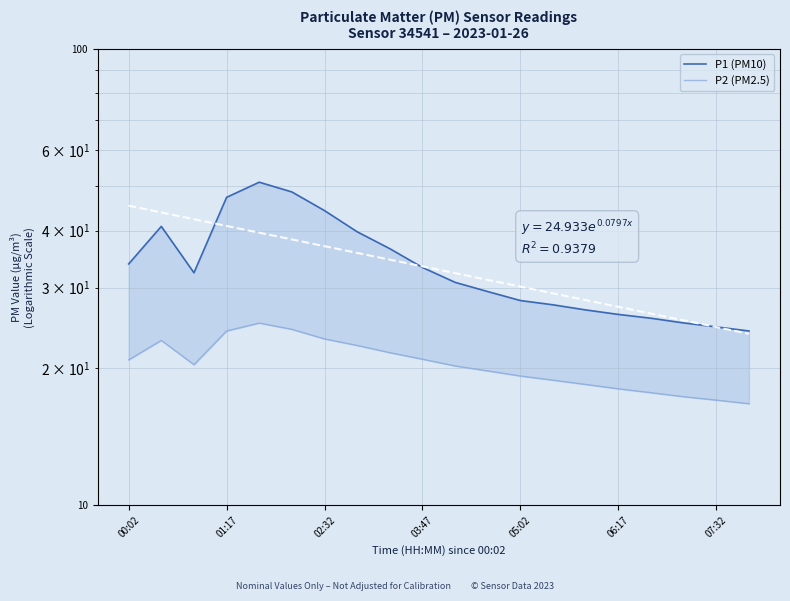

Which series has the widest spread of values?

P1 (PM10)